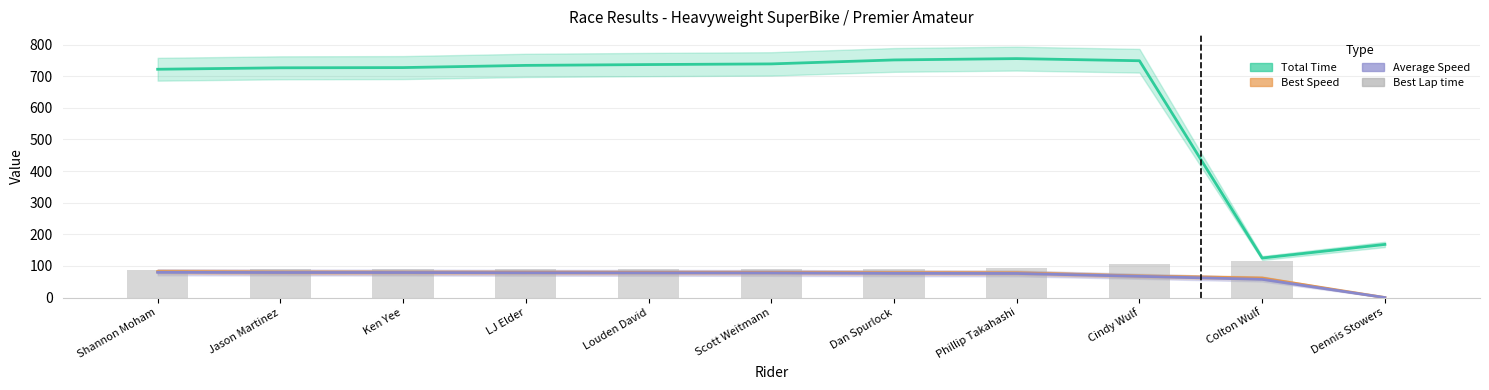

Where is the data nearest to the value 58?

Shannon Moham